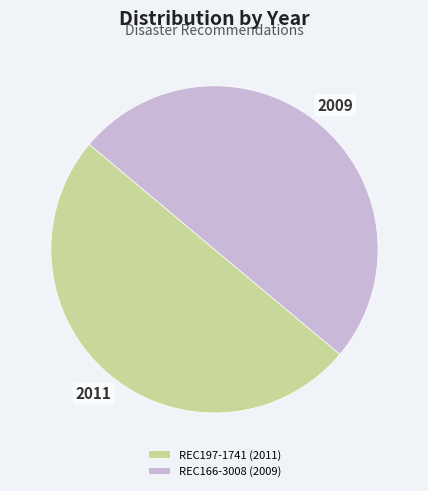

Count the number of slices in the pie.

2